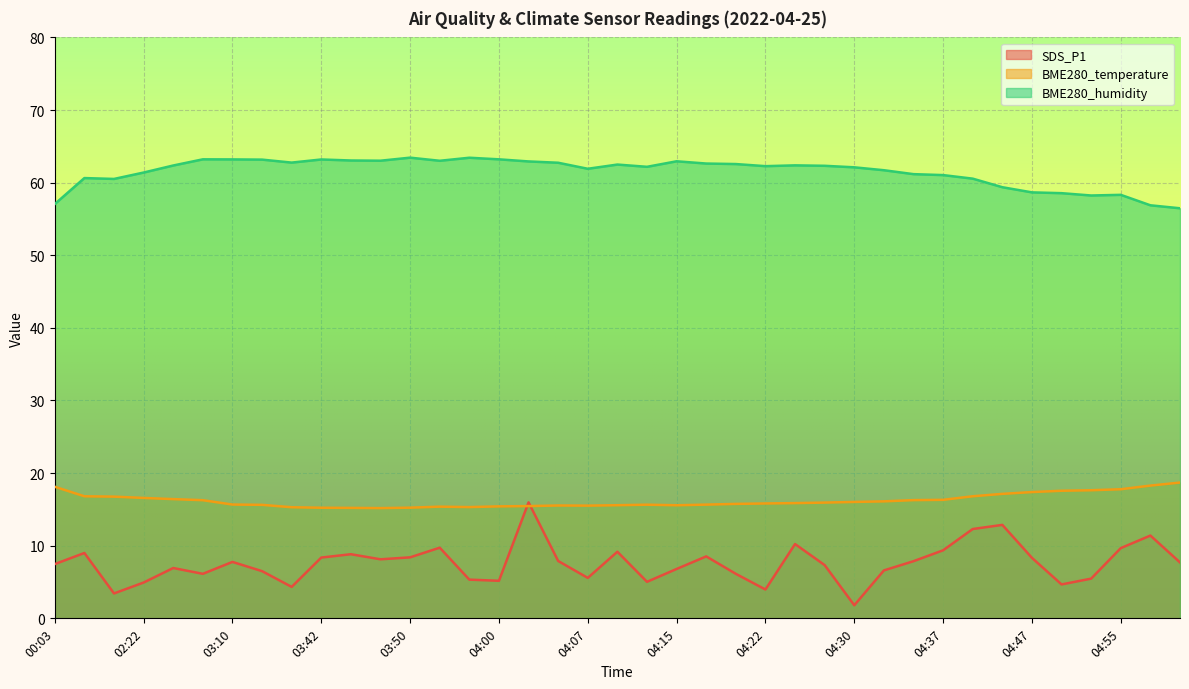

What value does the BME280_humidity series have at 04:03?

62.9